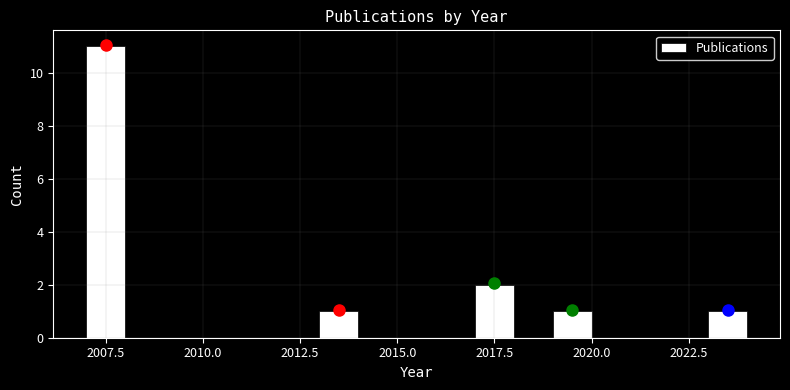

Read against the x-axis, roughly where is the centre of the tallest bar?

2007.5